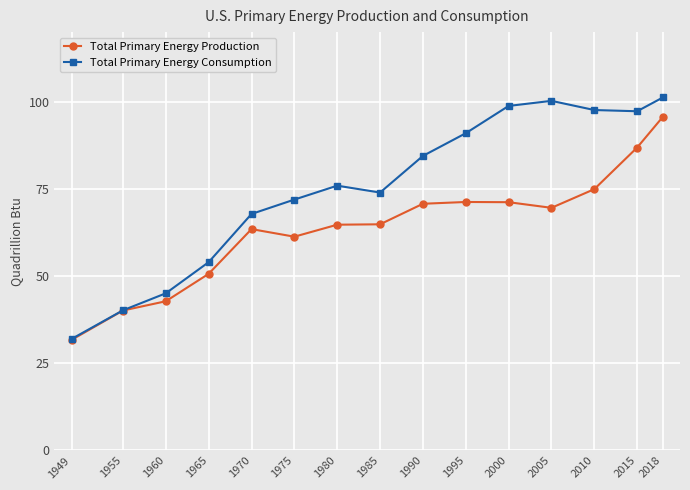

At which label does Total Primary Energy Consumption reach its minimum?

1949